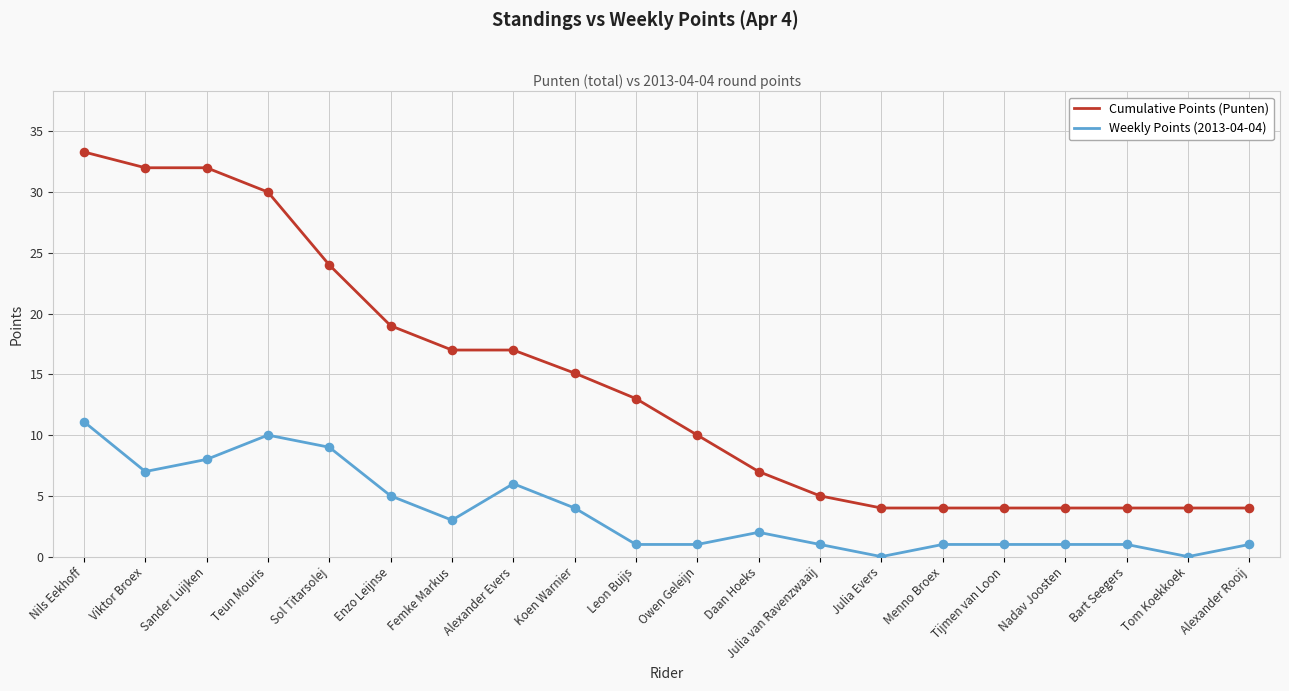

At which category is the sum across all series the highest?

Nils Eekhoff